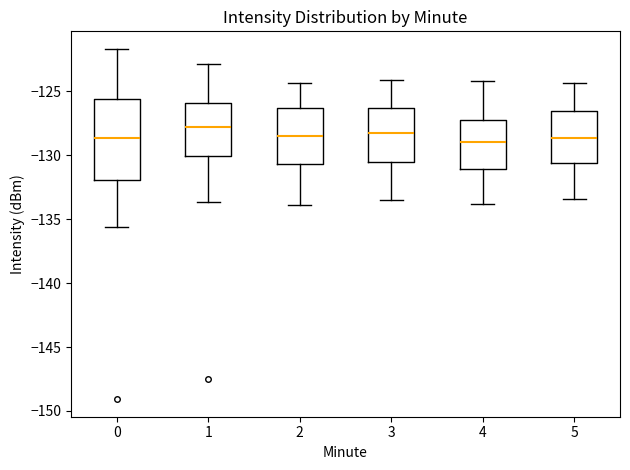

Reading left to right, read every box against the y-axis: the position of its median line, the range the box covers, and the ends of its whiskers. The values are not printed on the chart, so give them approximately, as read against the axis.

0: median -128.5, box -132.0 to -125.5, whiskers -135.5 to -121.5
1: median -127.5, box -130.0 to -126.0, whiskers -133.5 to -123.0
2: median -128.5, box -130.5 to -126.5, whiskers -134.0 to -124.5
3: median -128.0, box -130.5 to -126.5, whiskers -133.5 to -124.0
4: median -129.0, box -131.0 to -127.0, whiskers -134.0 to -124.0
5: median -128.5, box -130.5 to -126.5, whiskers -133.5 to -124.5